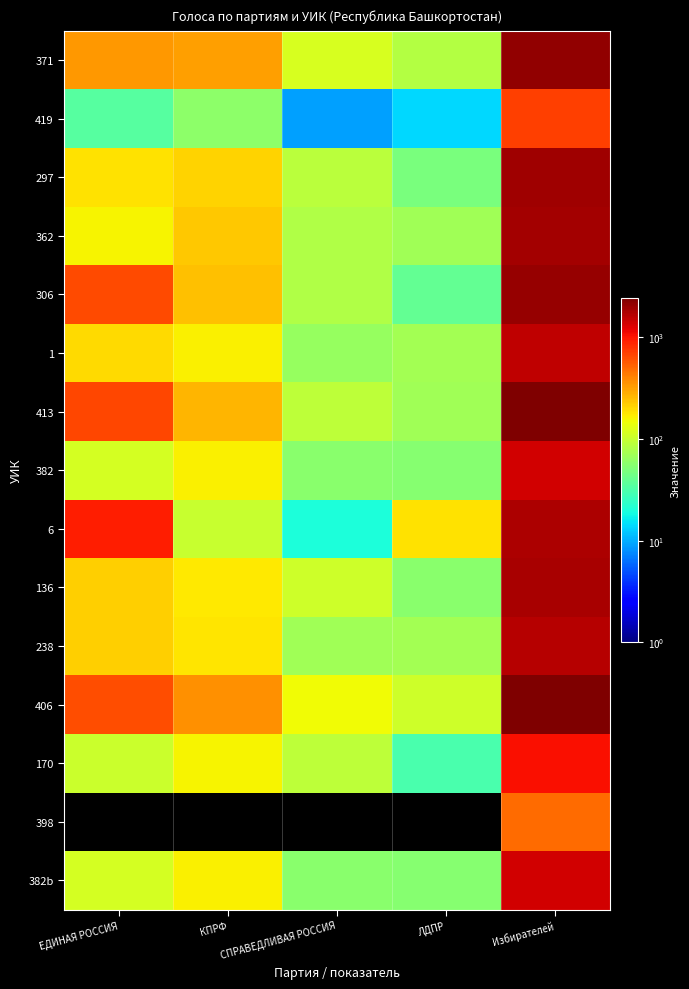

What is the maximum value shown in the chart?

2416